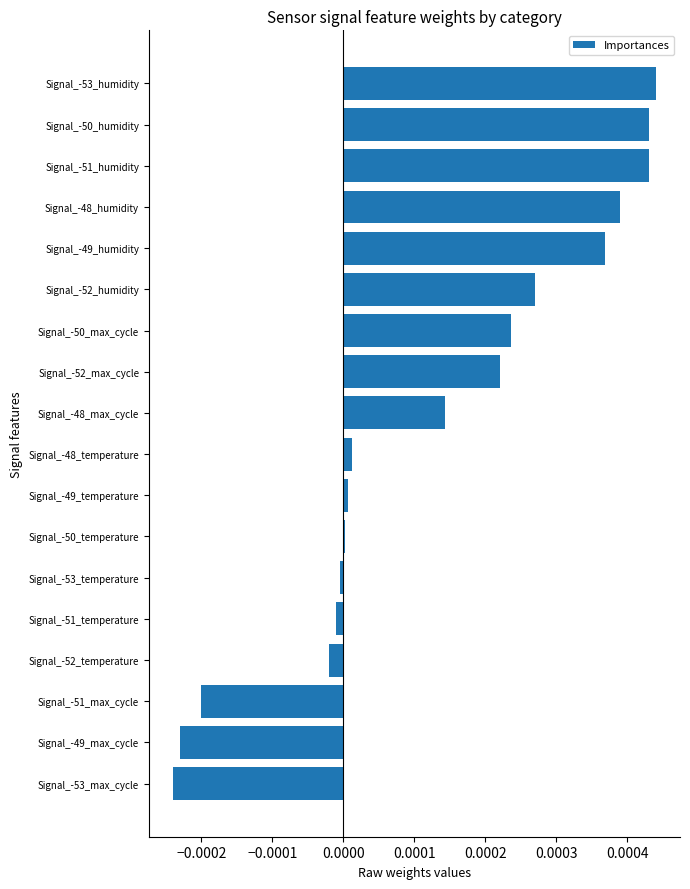

The chart shows a value of 0.0 at Signal_-48_humidity. True or false?

True